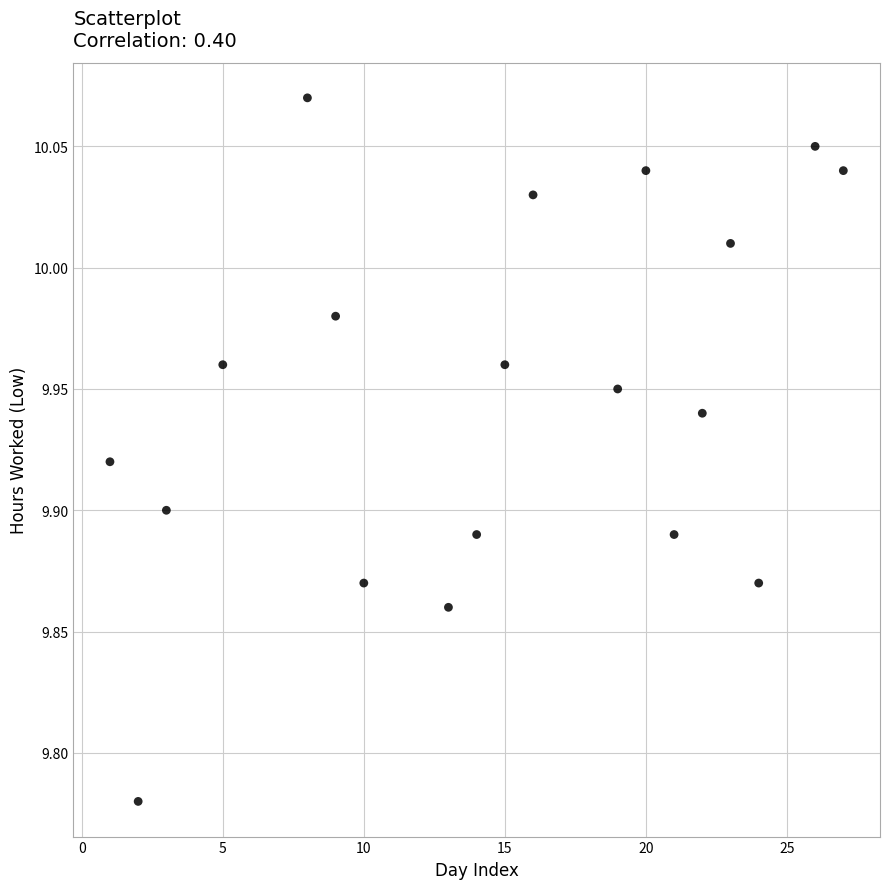

What is the range of Y values (max minus min)?

0.3